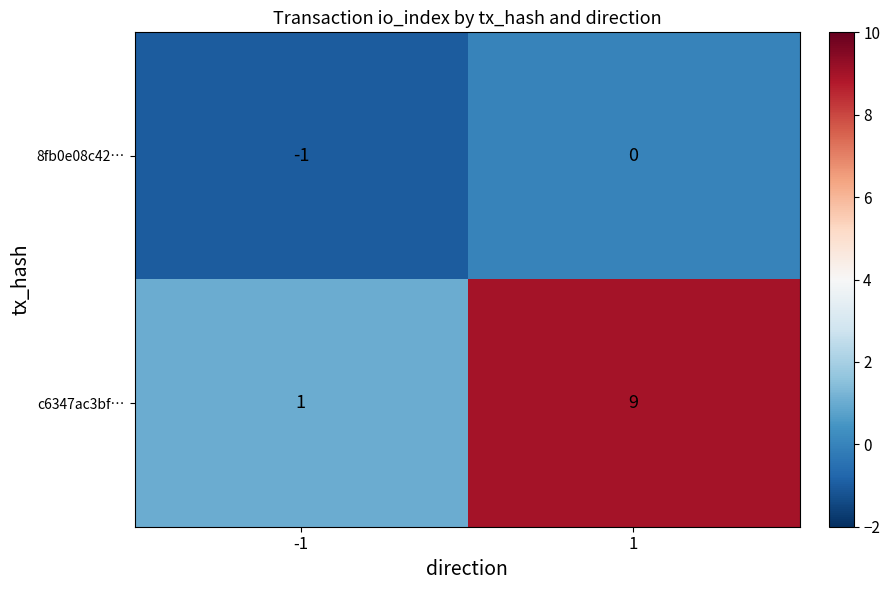

Is it true that c6347ac3bf… equals 0 at -1?

False